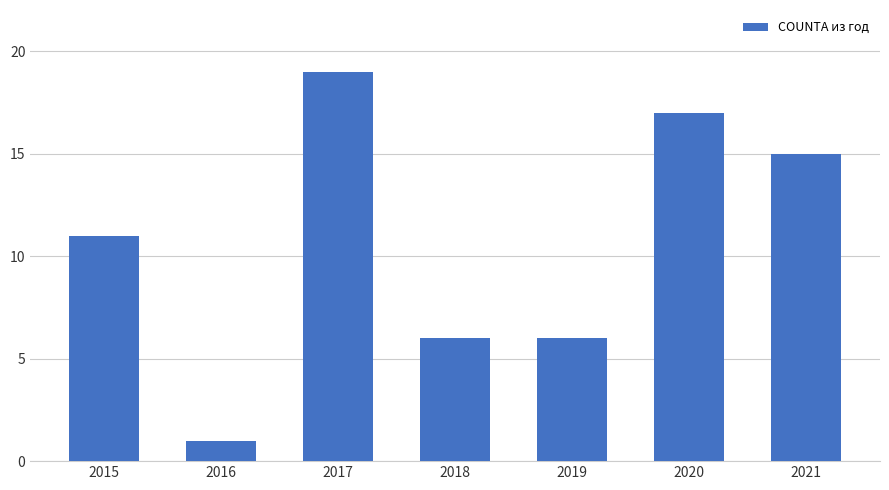

What is the change in value from 2018 to 2021?

+9